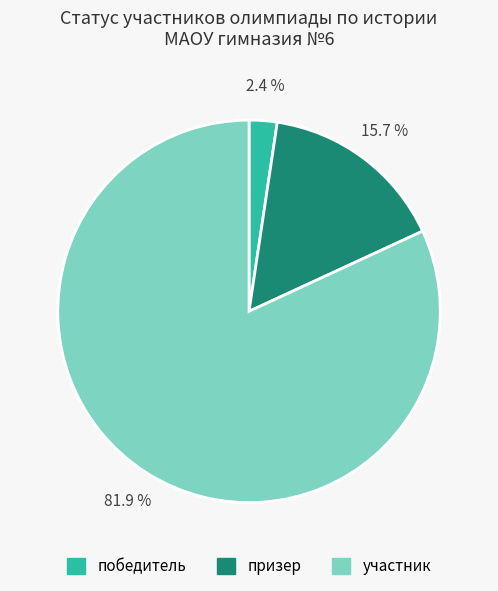

Is it true that призер is 23% of the pie?

False